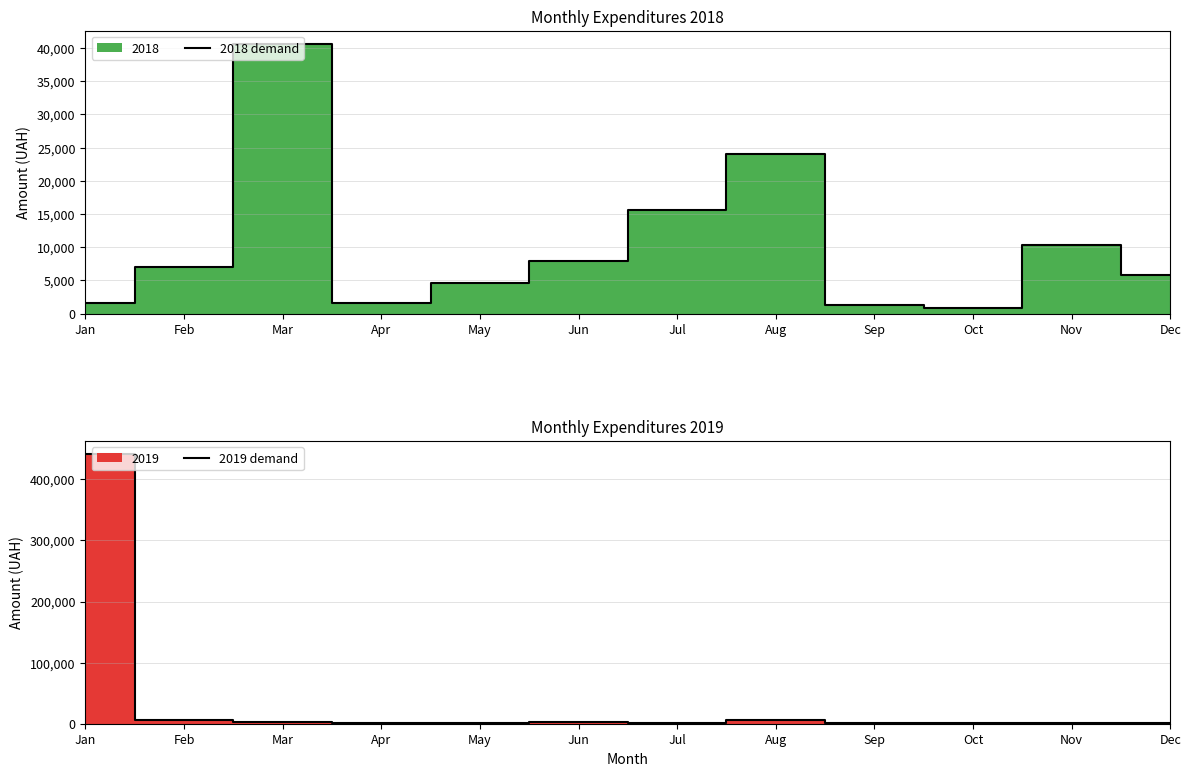

What is the average value of the 2018 demand series?

10095.4